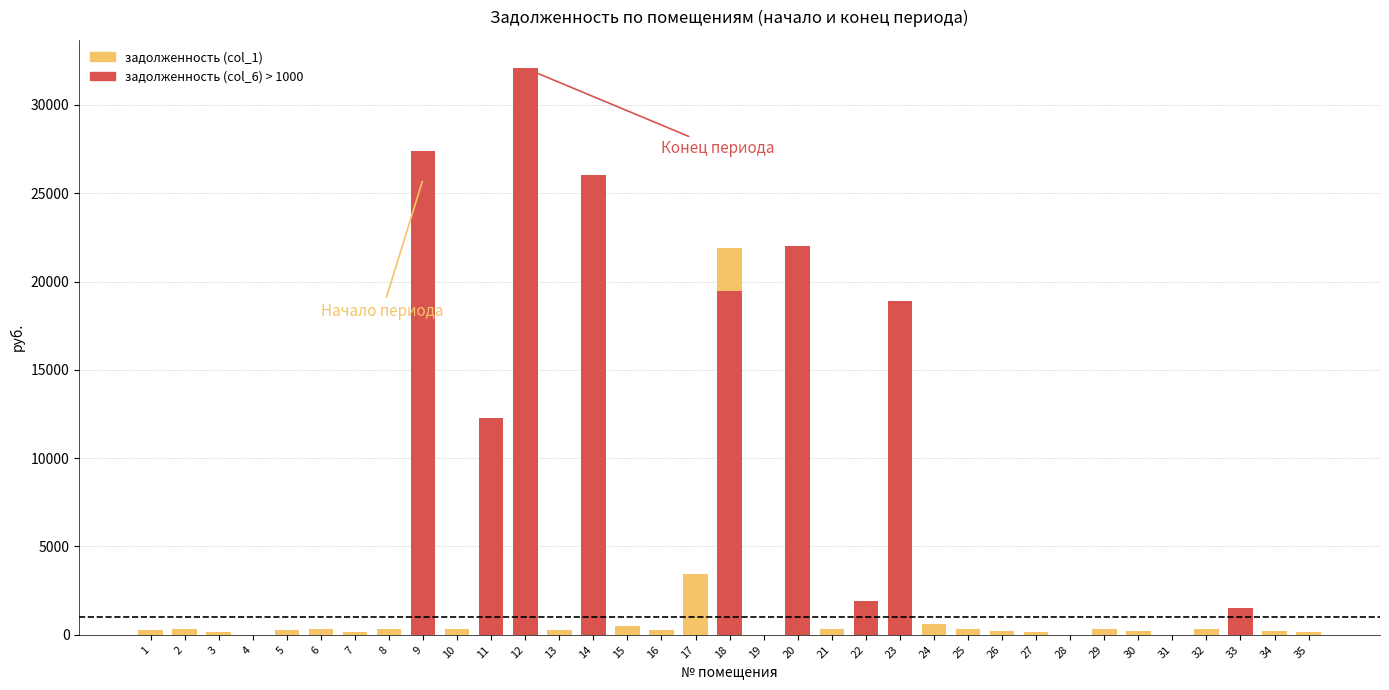

The задолженность (col_6) > 1000 series shows 12840.9 at 28. True or false?

False